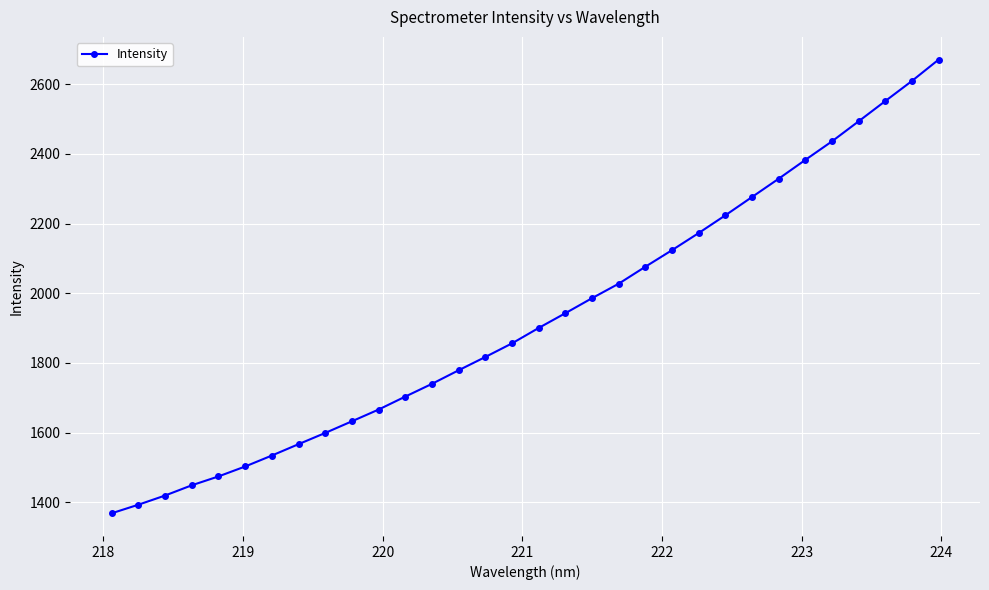

What is the minimum value shown in the chart?

1368.7